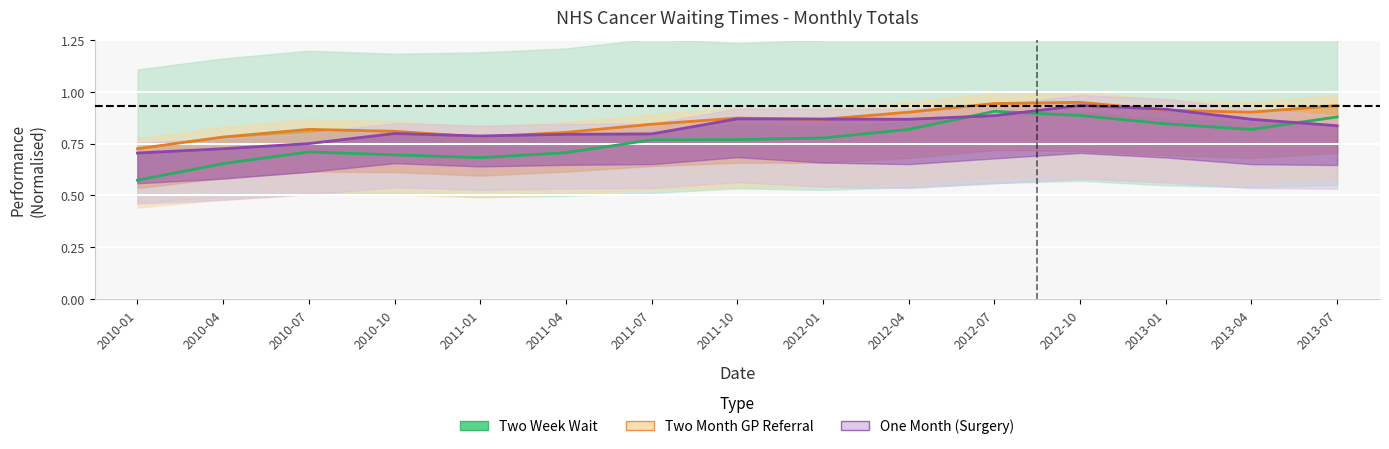

At which label does Two Month GP reach its peak?

2012-10